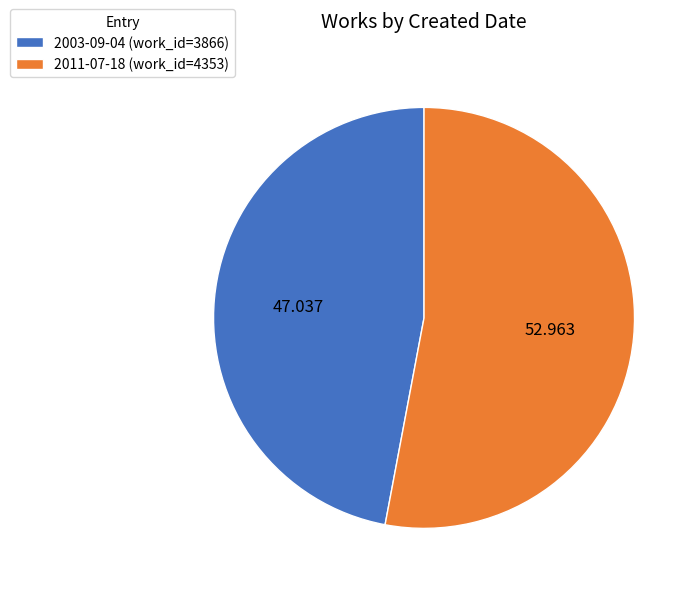

Which category accounts for the majority?

2011-07-18